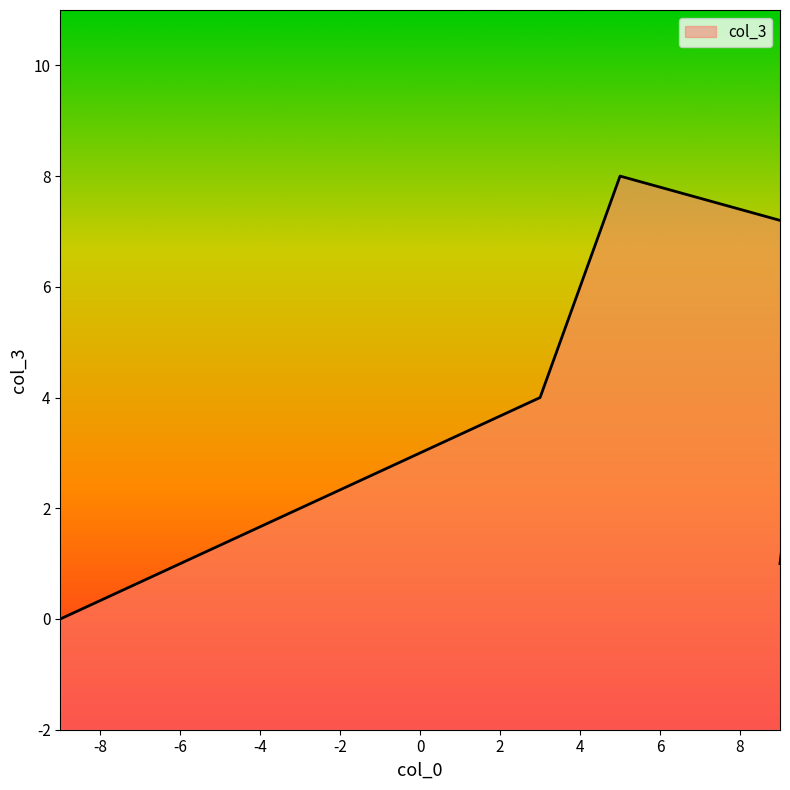

Reading right to left, what are all the values shown in this chart?

1	7	8	4	0